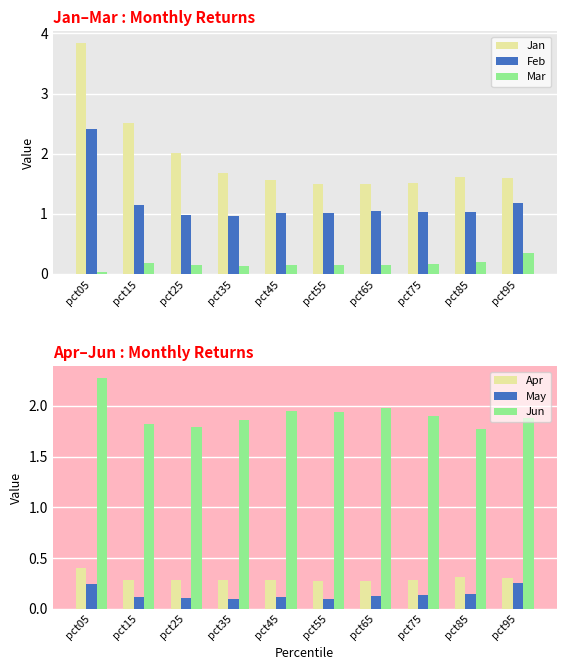

What is the difference between the highest and lowest values at pct65?

1.9